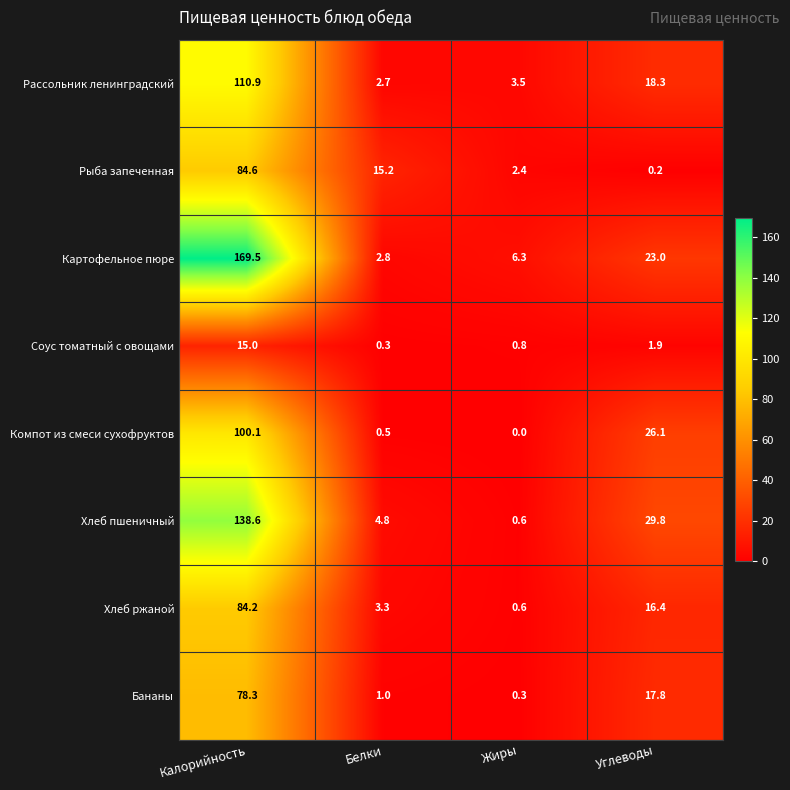

What is the difference between the highest and lowest values at Жиры?

6.3